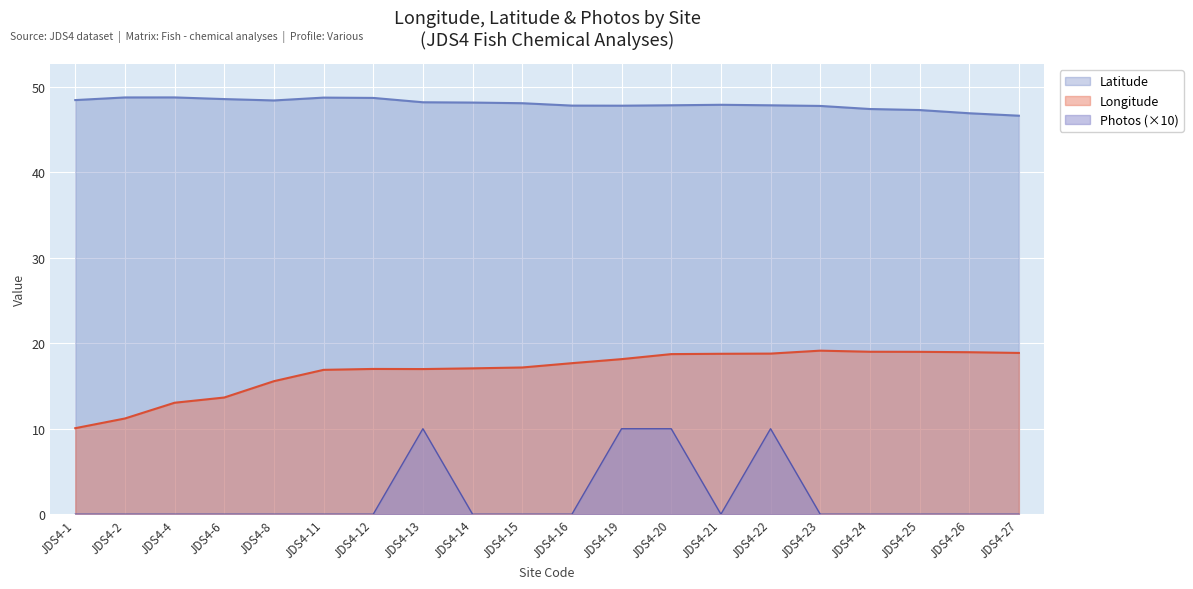

Where is the first local maximum for Longitude?

JDS4-12